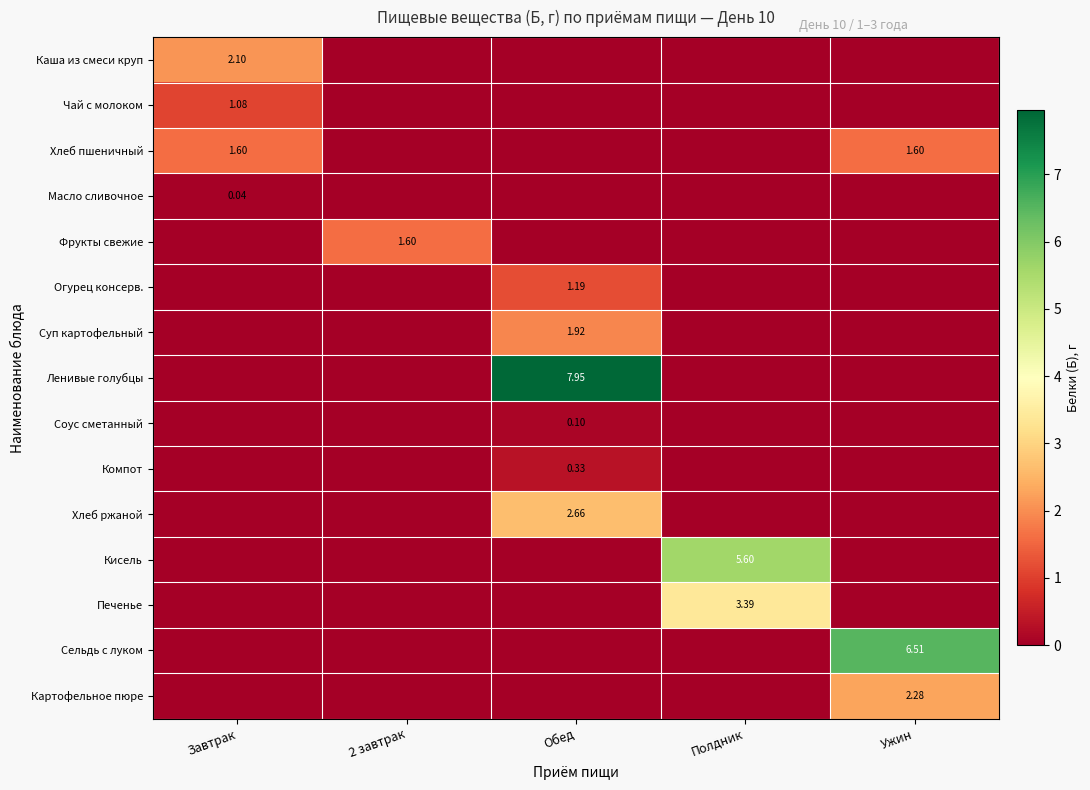

Is it true that Сельдь с луком equals 0.0 at Полдник?

True